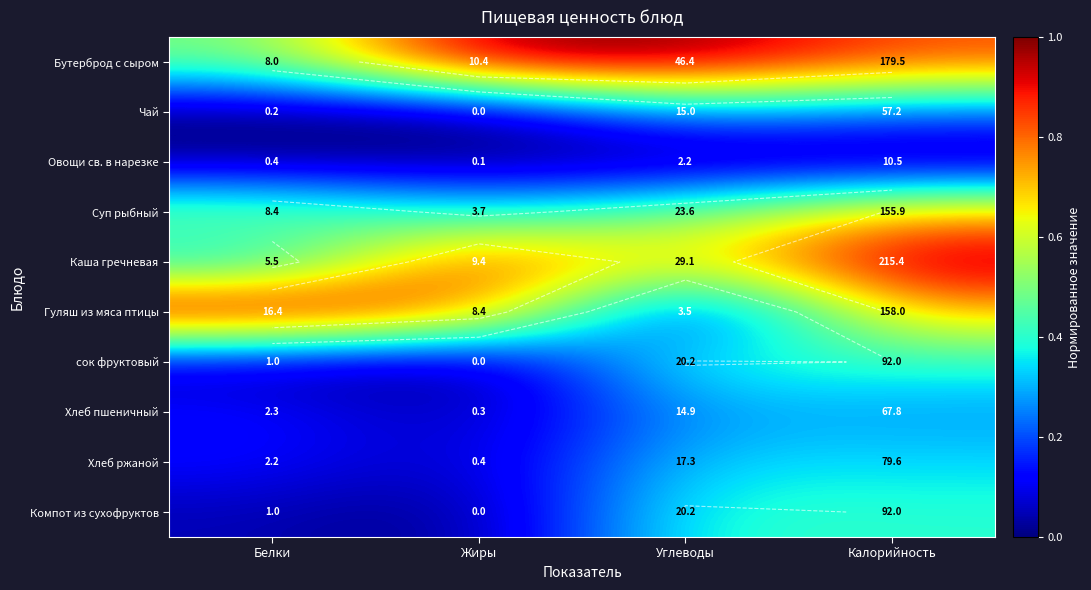

How many Каша гречневая values are between 0 and 1?

4